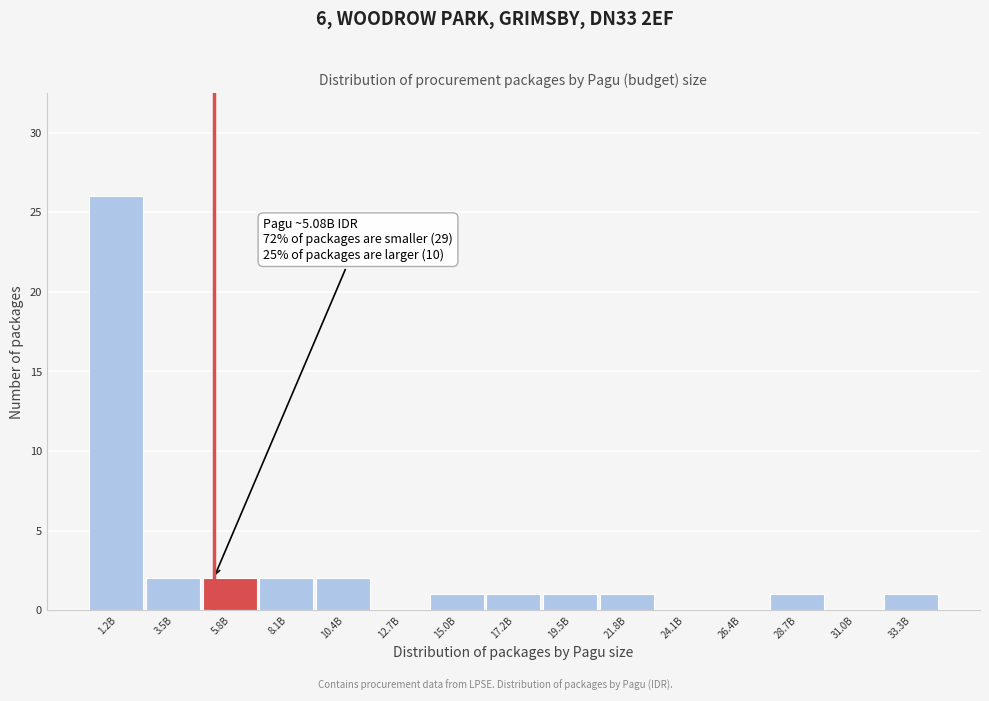

Reading right to left, extract all data points from this chart.

33.3B=1	31.0B=0	28.7B=1	26.4B=0	24.1B=0	21.8B=1	19.5B=1	17.2B=1	15.0B=1	12.7B=0	10.4B=2	8.1B=2	5.8B=2	3.5B=2	1.2B=26